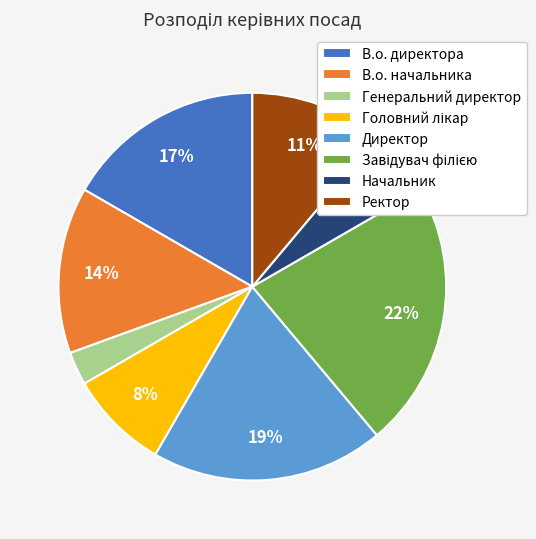

Which has a higher value, Директор or В.о. начальника?

Директор